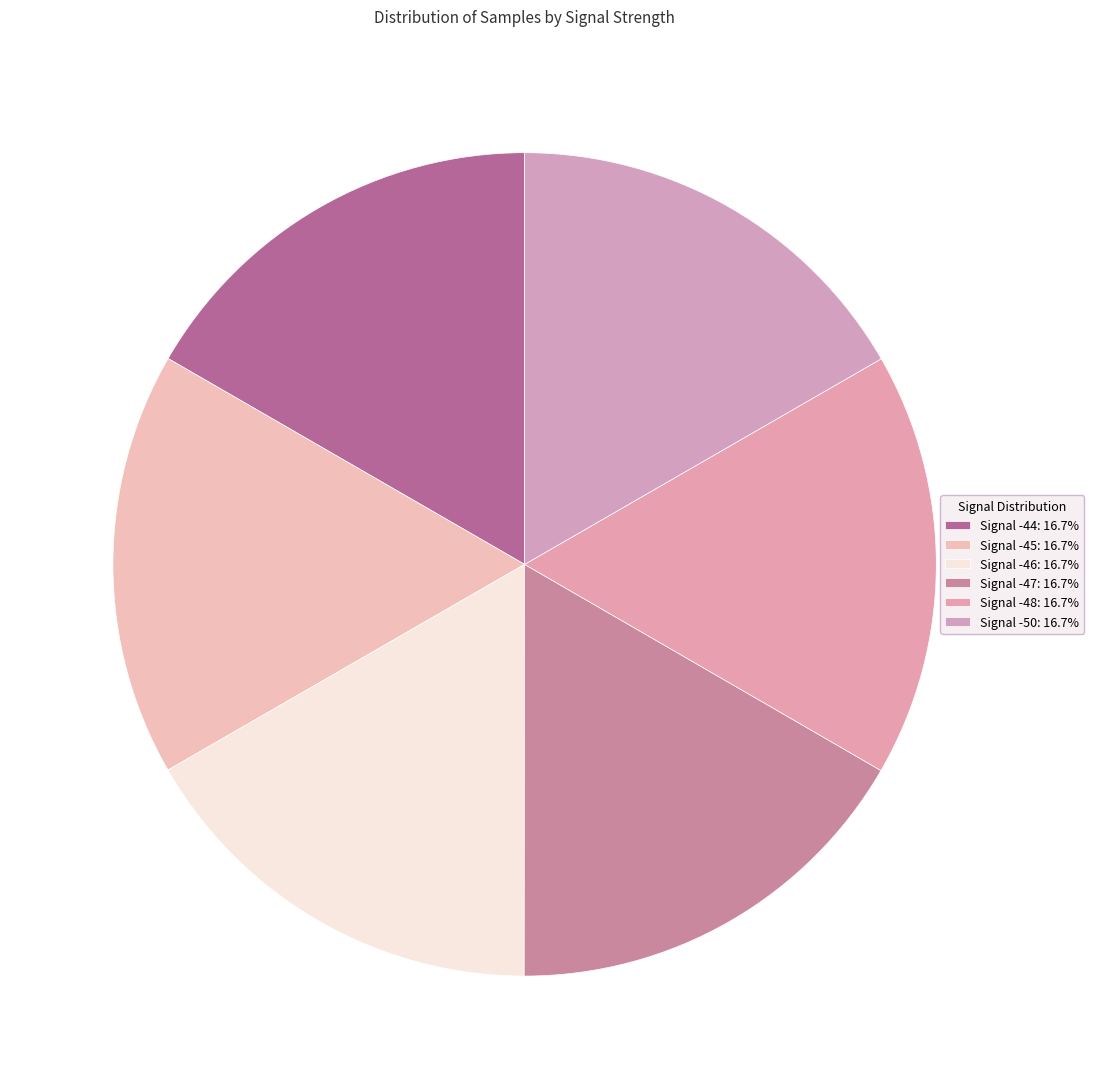

Is it true that Signal -48 is 17% of the pie?

True